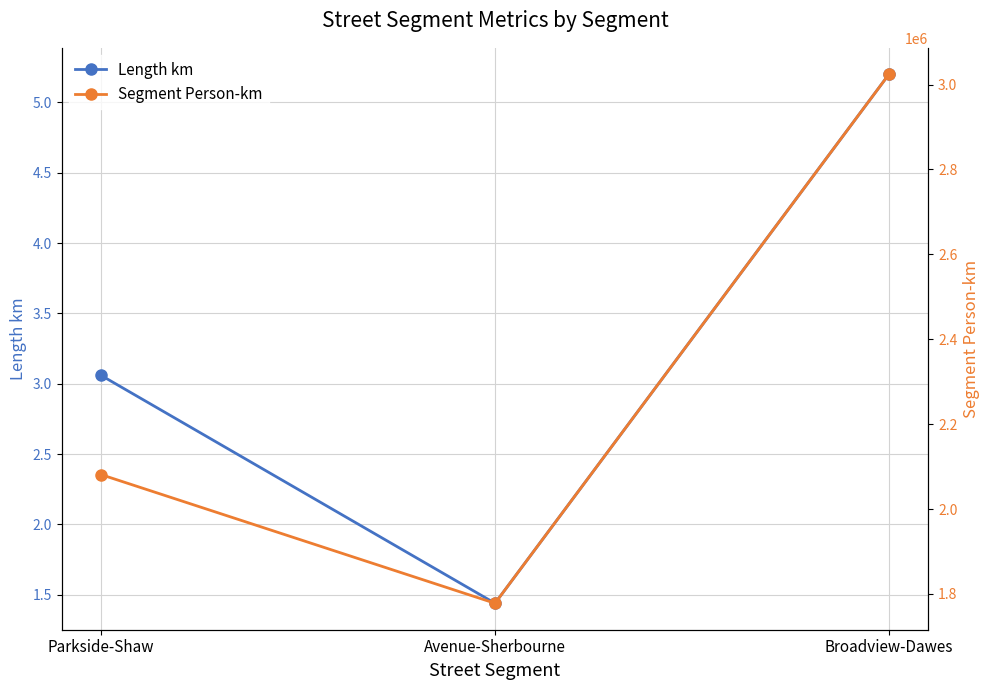

Which series has the largest total across all categories?

Segment Person-km